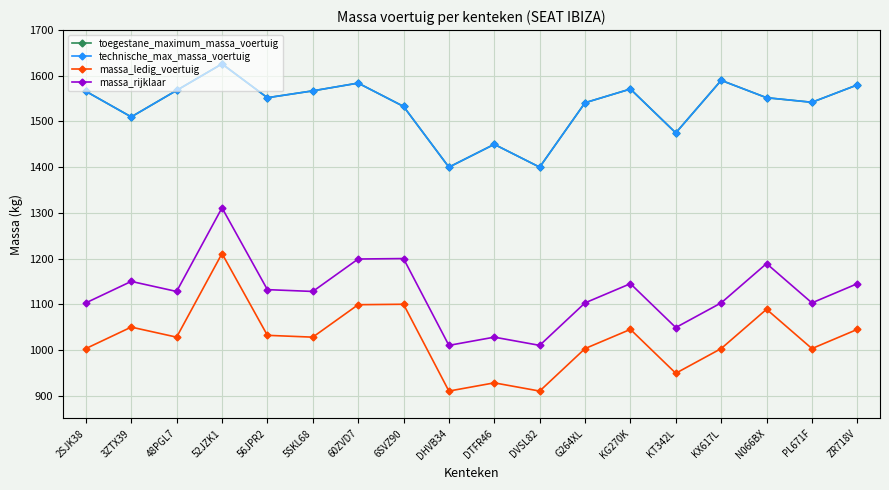

What is the spread (max minus min) of values at 5SKL68?

539